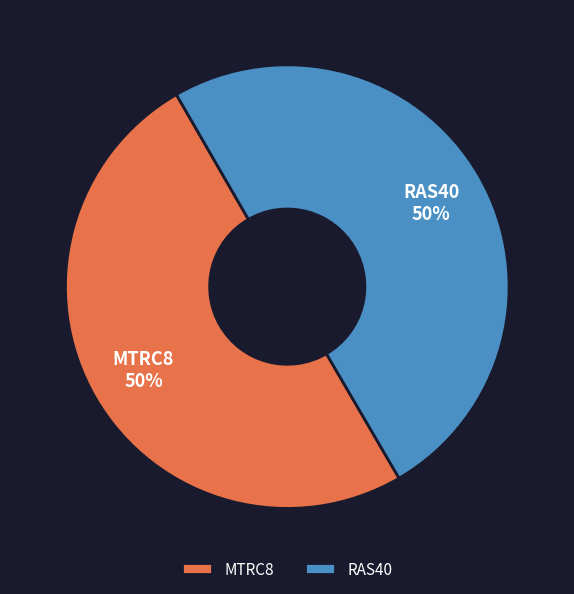

To the nearest percent, what portion does RAS40 represent?

50%